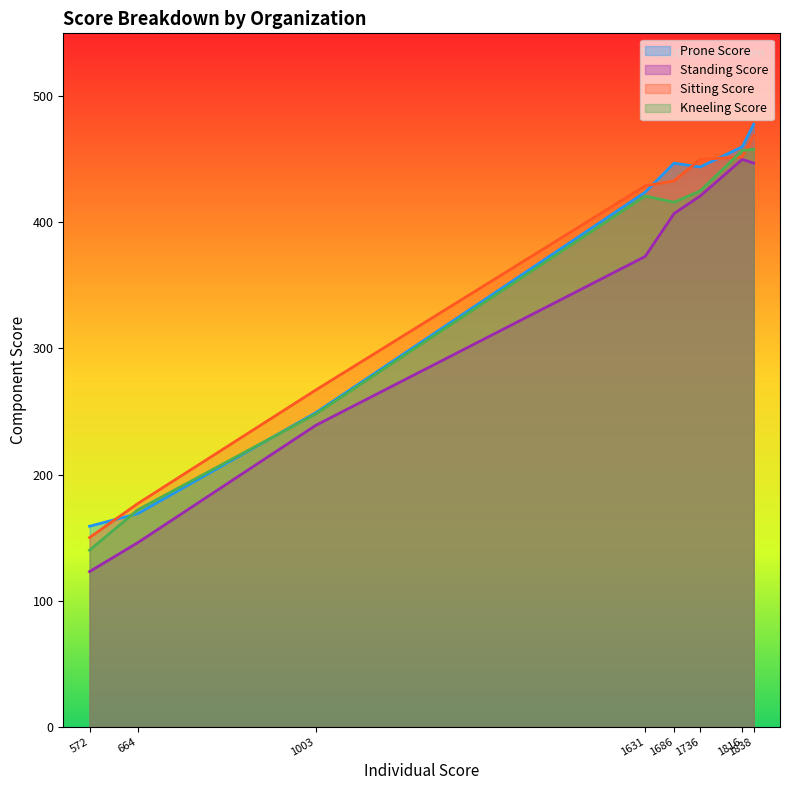

At which category is the sum across all series the highest?

1838